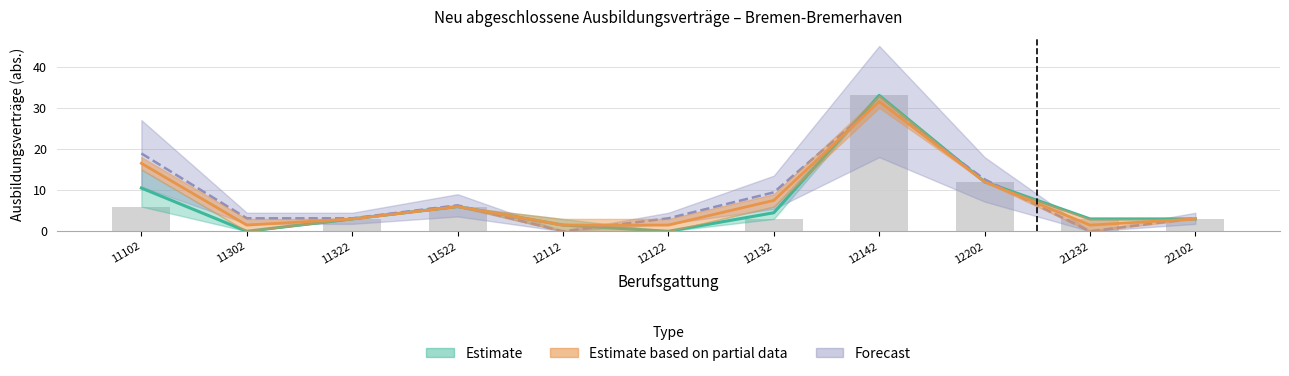

Which has a higher value, 11522 or 11302?

11522